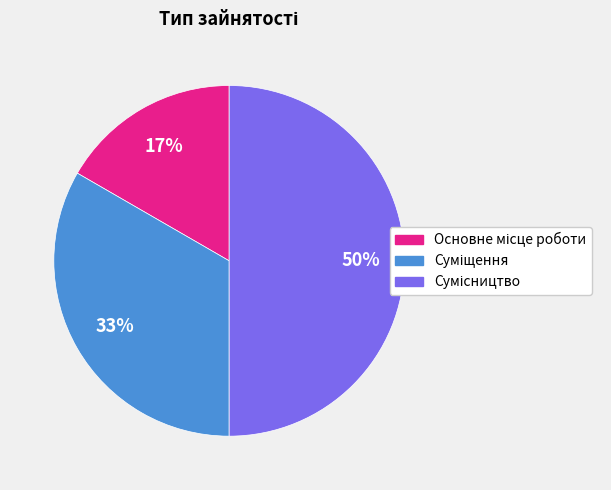

Count the number of slices in the pie.

3